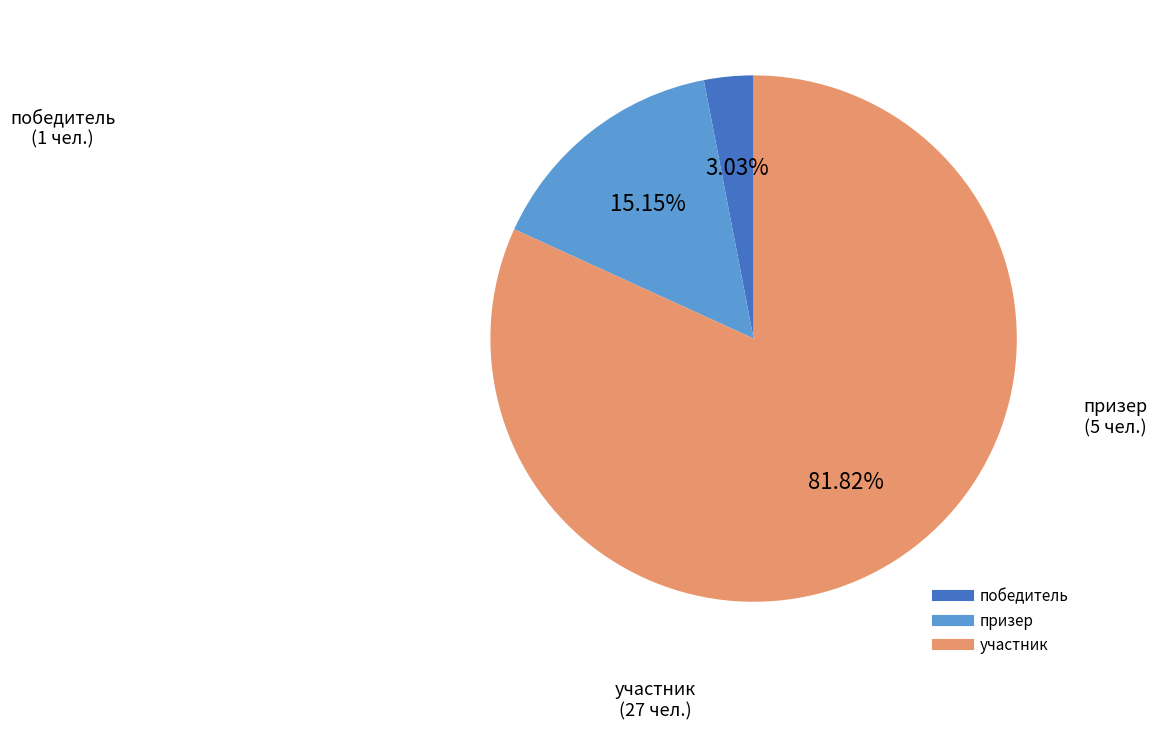

To the nearest percent, what portion does победитель represent?

3%